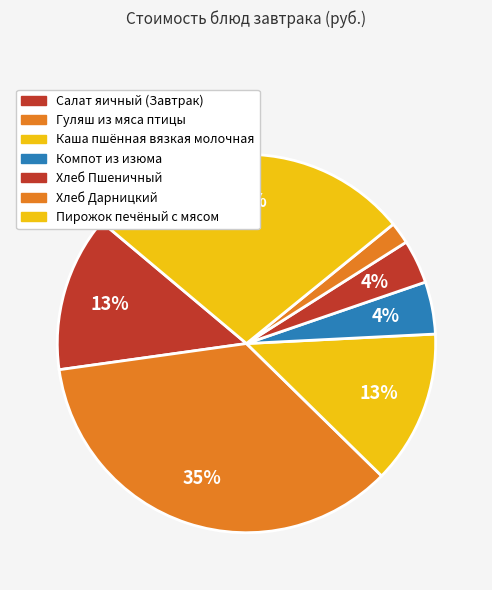

Is it true that Каша пшённая вязкая молочная is 13% of the pie?

True